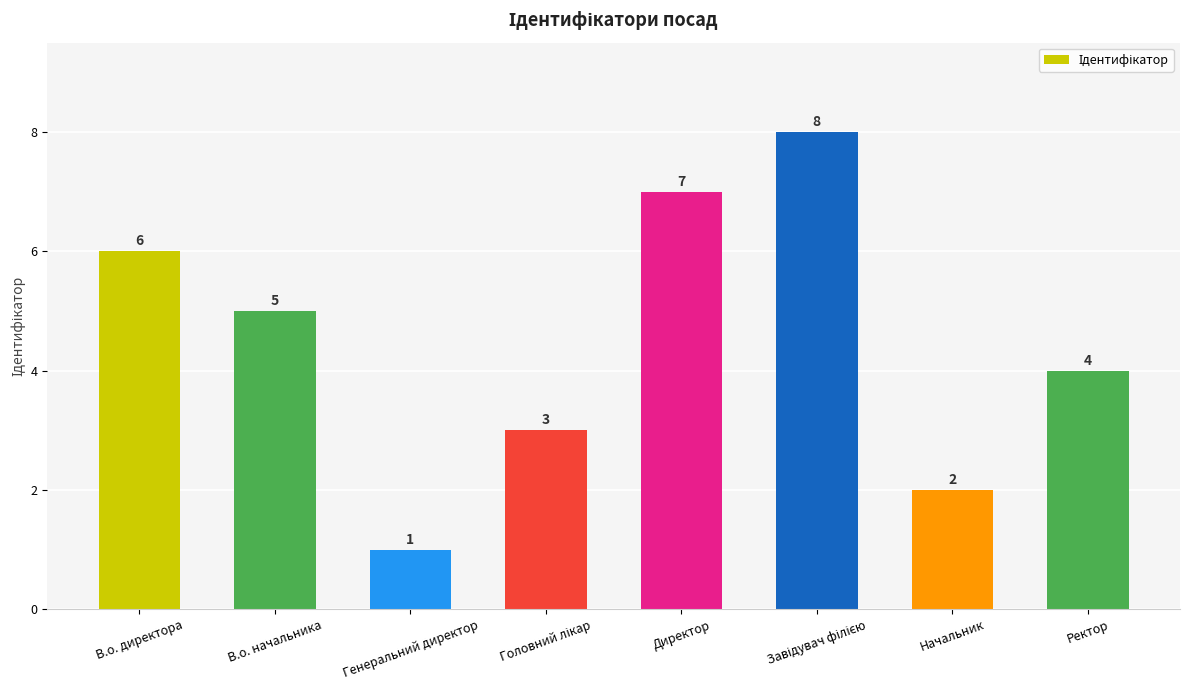

What is the greatest value displayed?

8